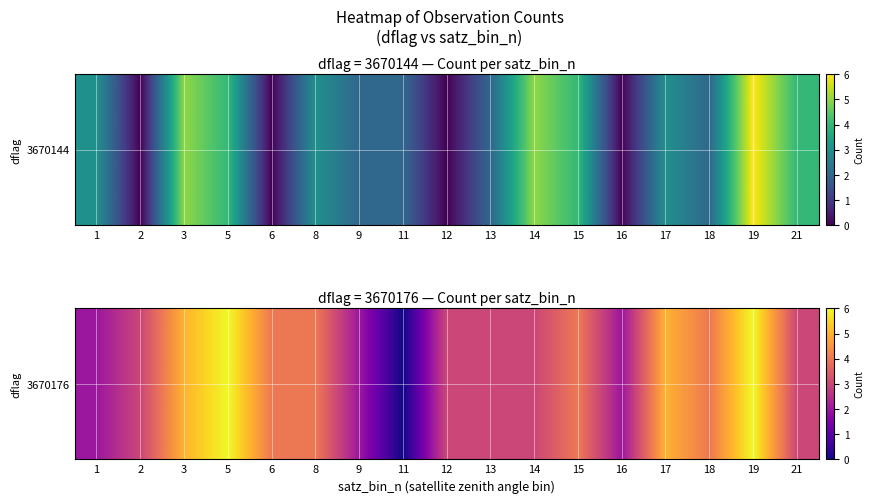

The value at 8 is 4. True or false?

True